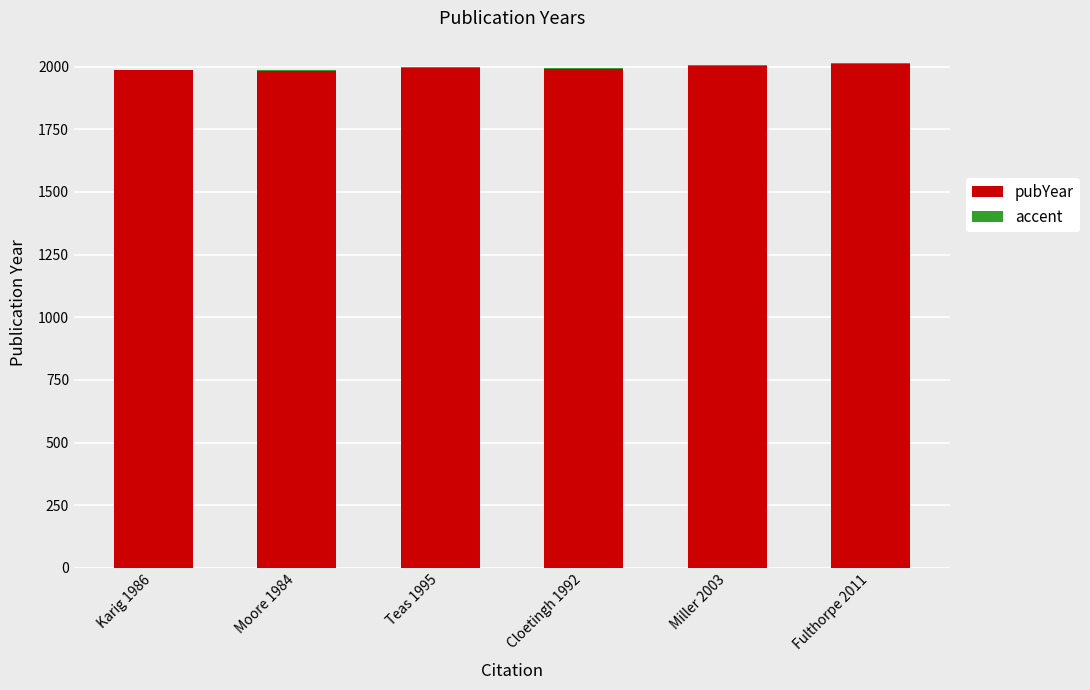

True or false: pubYear has a value of 2011 at Fulthorpe 2011.

True